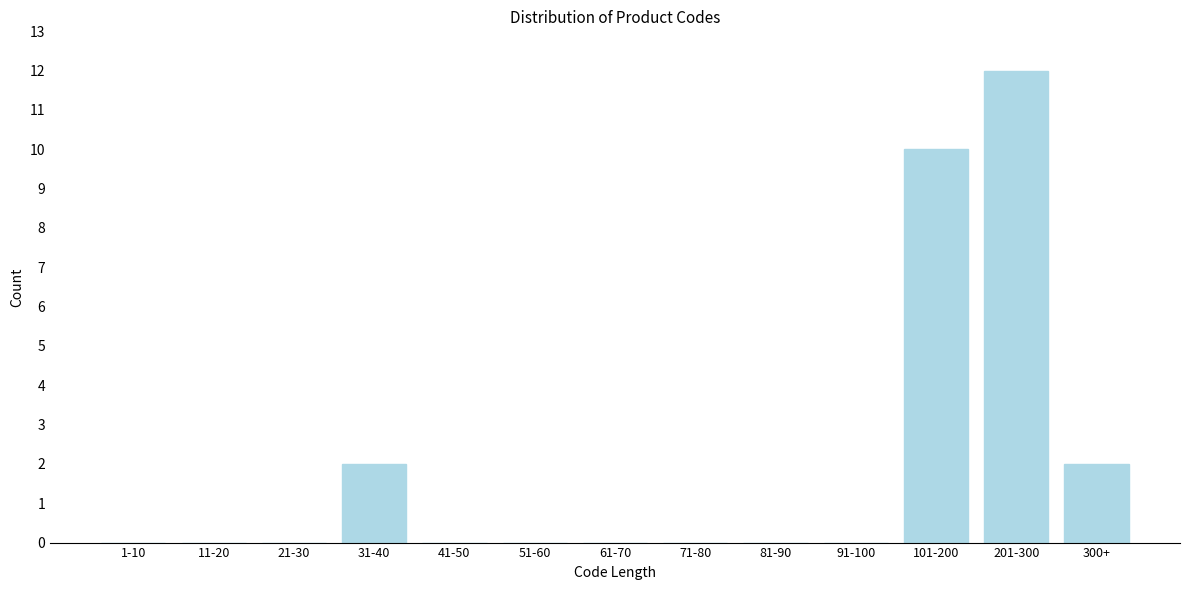

Reading right to left, transcribe all the data shown in this chart.

300+=2	201-300=12	101-200=10	91-100=0	81-90=0	71-80=0	61-70=0	51-60=0	41-50=0	31-40=2	21-30=0	11-20=0	1-10=0